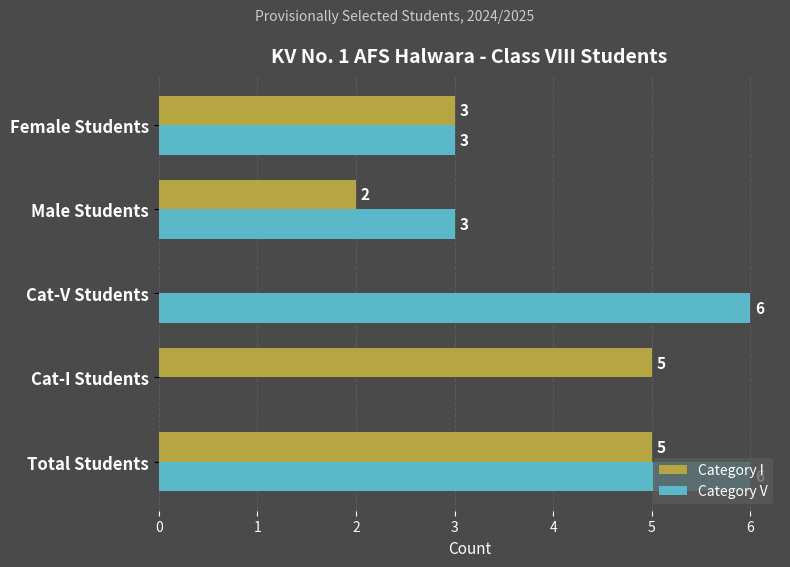

At which category is the sum across all series the highest?

Total Students